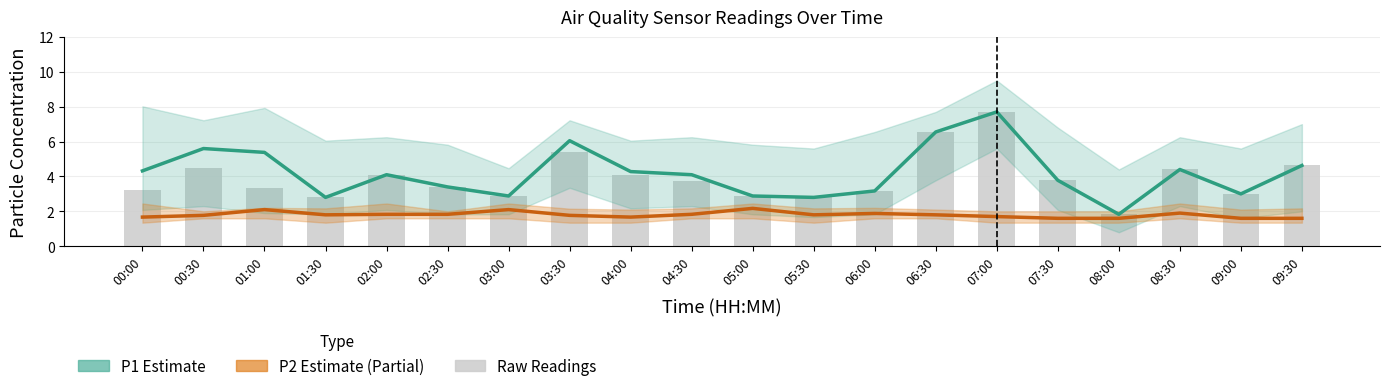

Are the bars grouped side by side (vs. stacked)?

Yes